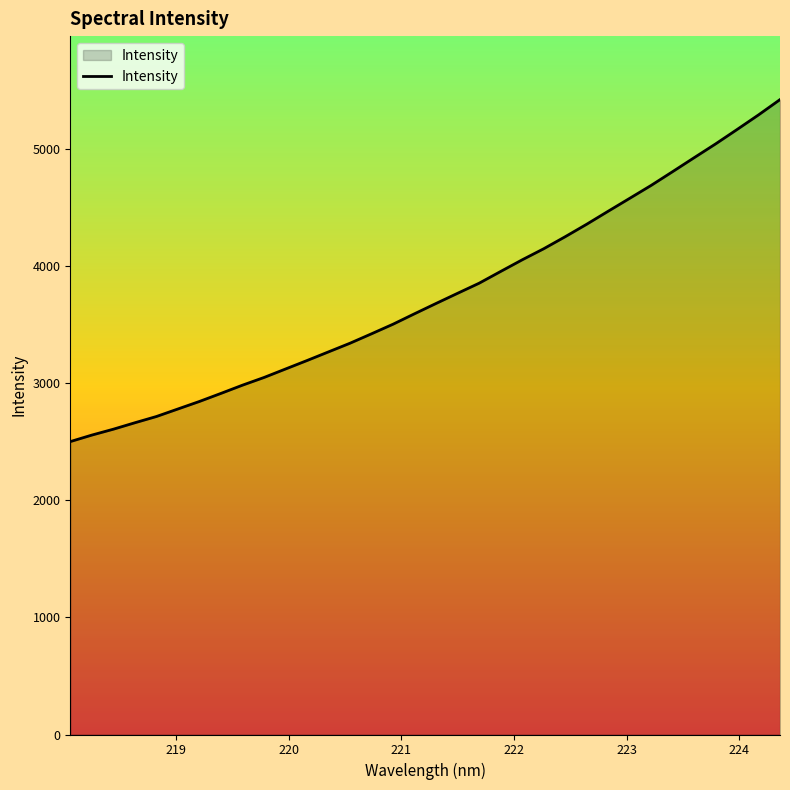

What is the difference between the maximum and minimum values?

2921.8